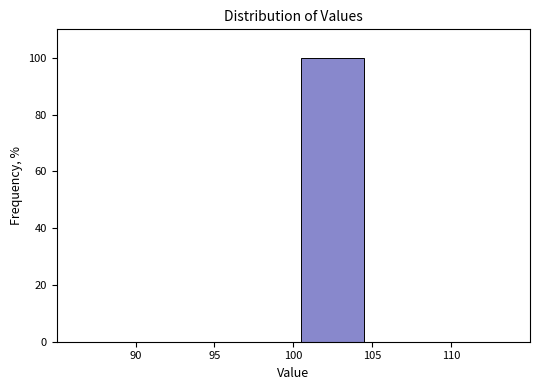

Over which range of the x-axis is the bar tallest?

100 to 105